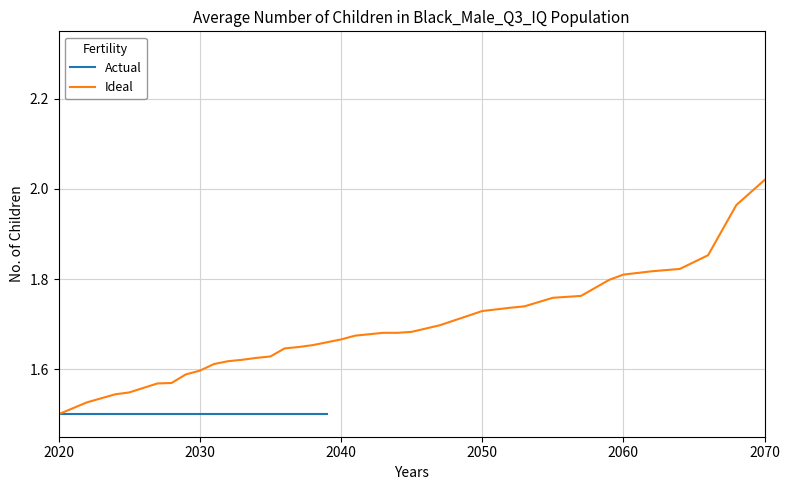

What is the difference between the maximum and second lowest values?

0.5